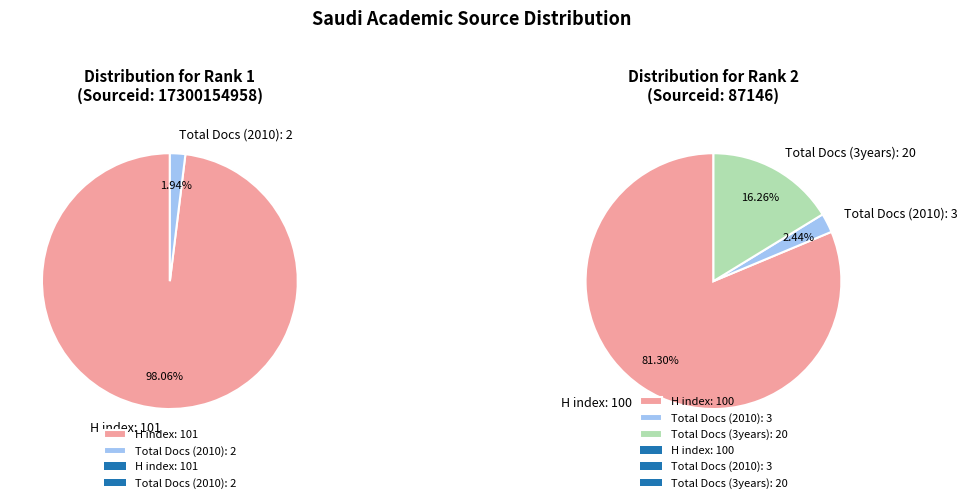

Rank the categories by Total Docs. (3years) value from highest to lowest.

Rank 2, Rank 1